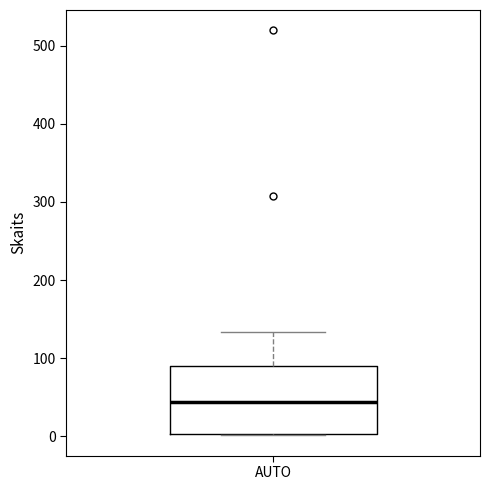

Transcribe this box plot: give where the median line is, the range the box spans, and where the two whiskers end, as read against the y-axis. The values are not printed on the chart, so give them approximately, as read against the axis.

median 40, box 0 to 90, whiskers 0 to 130